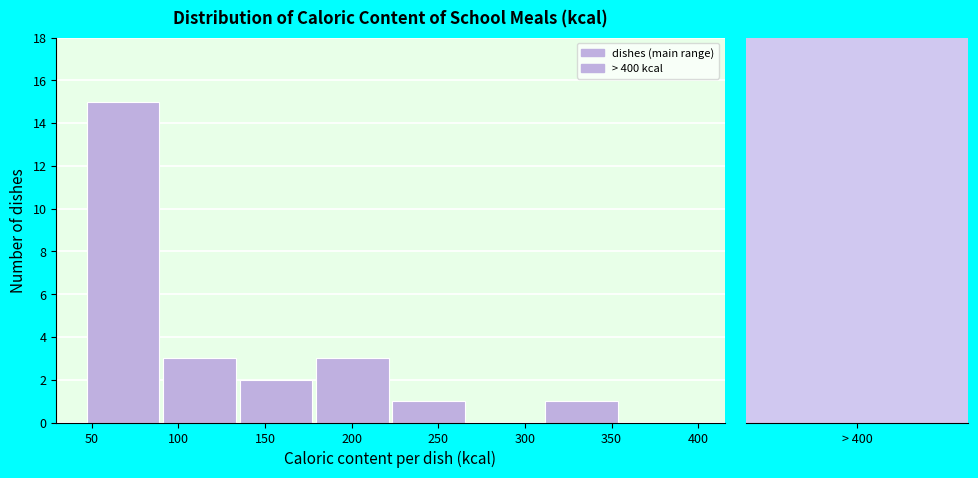

Reading left to right, list every bar in this chart as the range it spans on the x-axis followed by its height. Neither the bar edges nor the heights are printed on the chart, so give them approximately, as read against the axes.

45 to 90: 15
90 to 135: 3
135 to 180: 2
180 to 225: 3
225 to 270: 1
270 to 310: 0
310 to 355: 1
355 to 400: 0